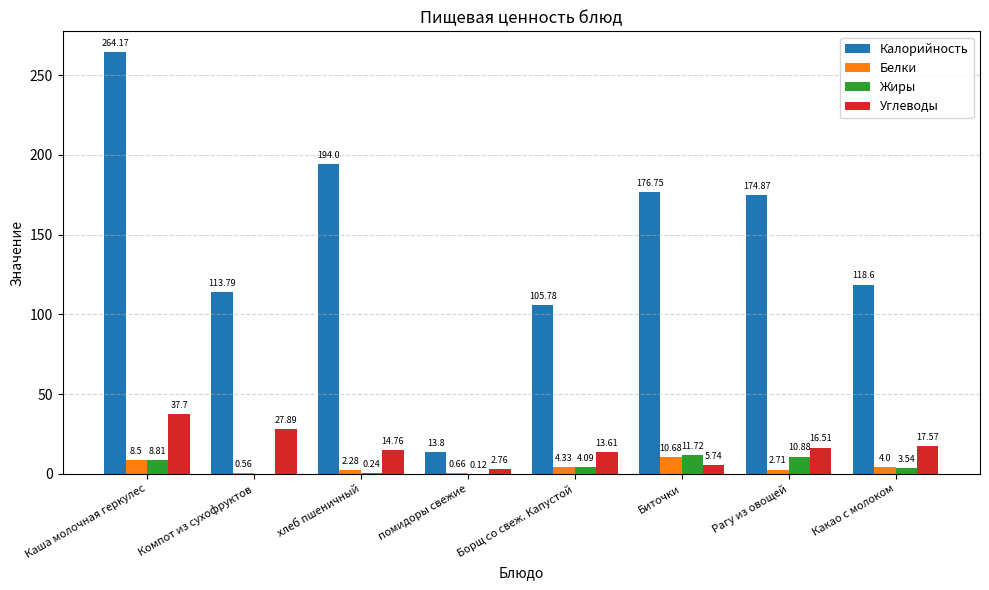

What is the total value across all series at Рагу из овощей?

205.0